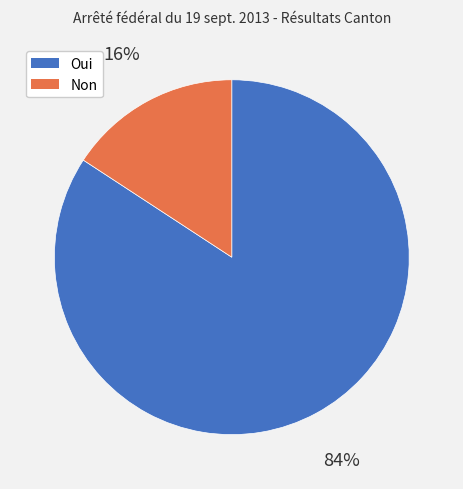

Does Oui represent more than half of the total?

Yes